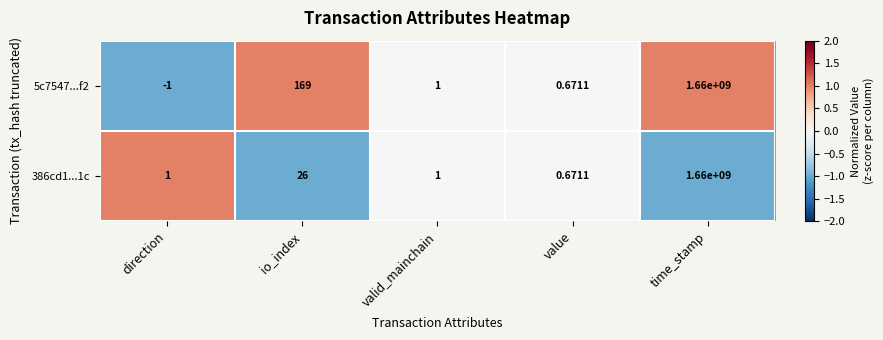

Rank the series at io_index from highest to lowest value.

5c7547...f2, 386cd1...1c